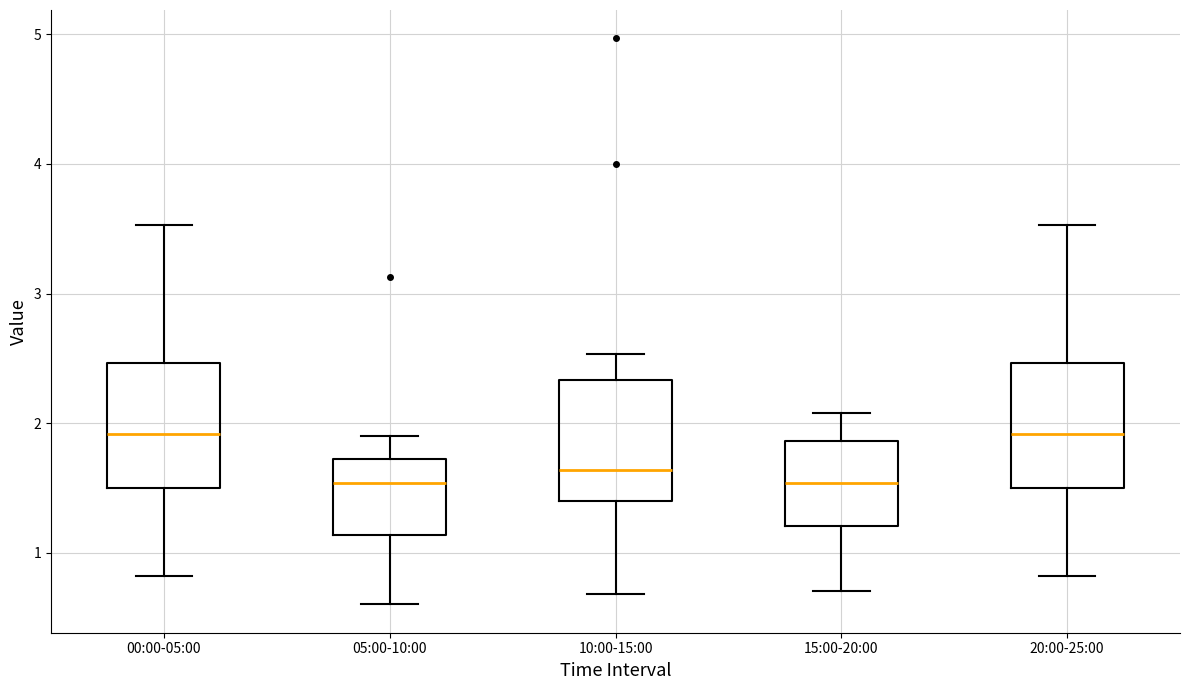

Where is the upper edge of the box for 20:00-25:00 on the y-axis? The values are not printed on the chart, so give them approximately, as read against the axis.

2.5